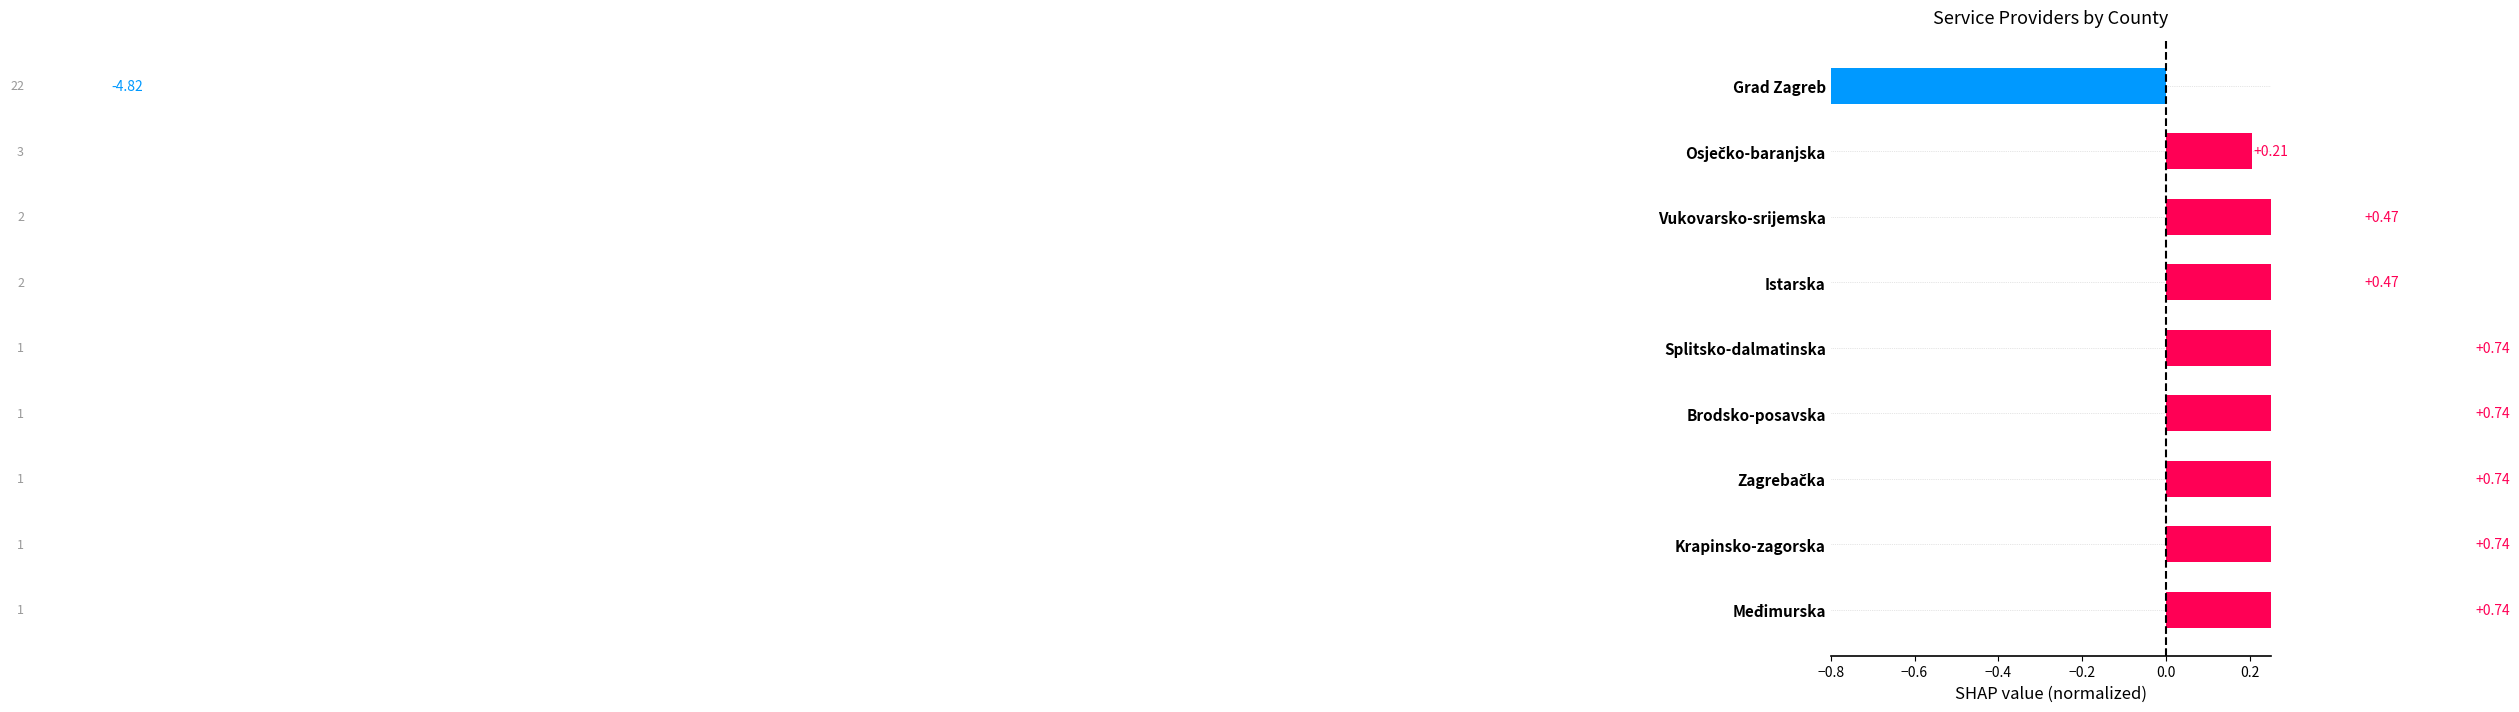

How many values are below zero?

1